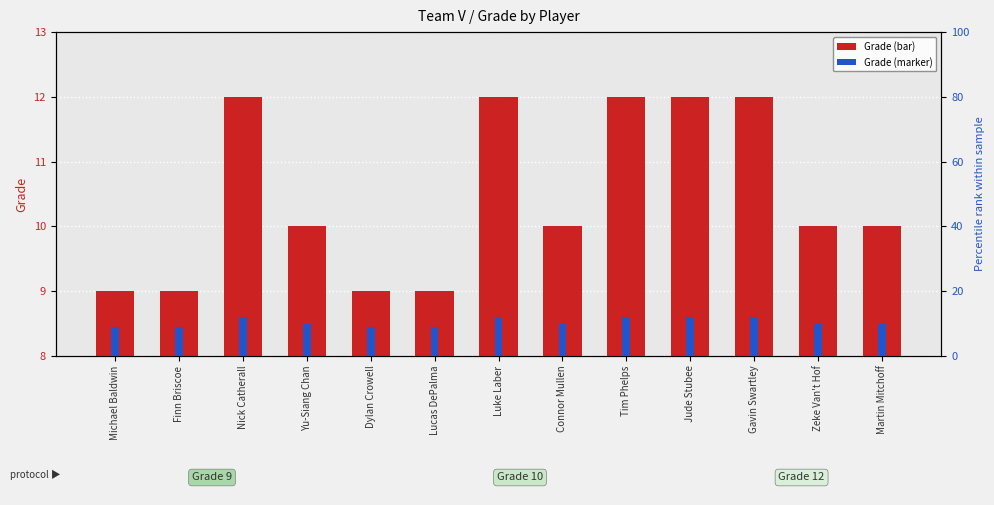

What is the sum of all Grade (blue marker) values?

136